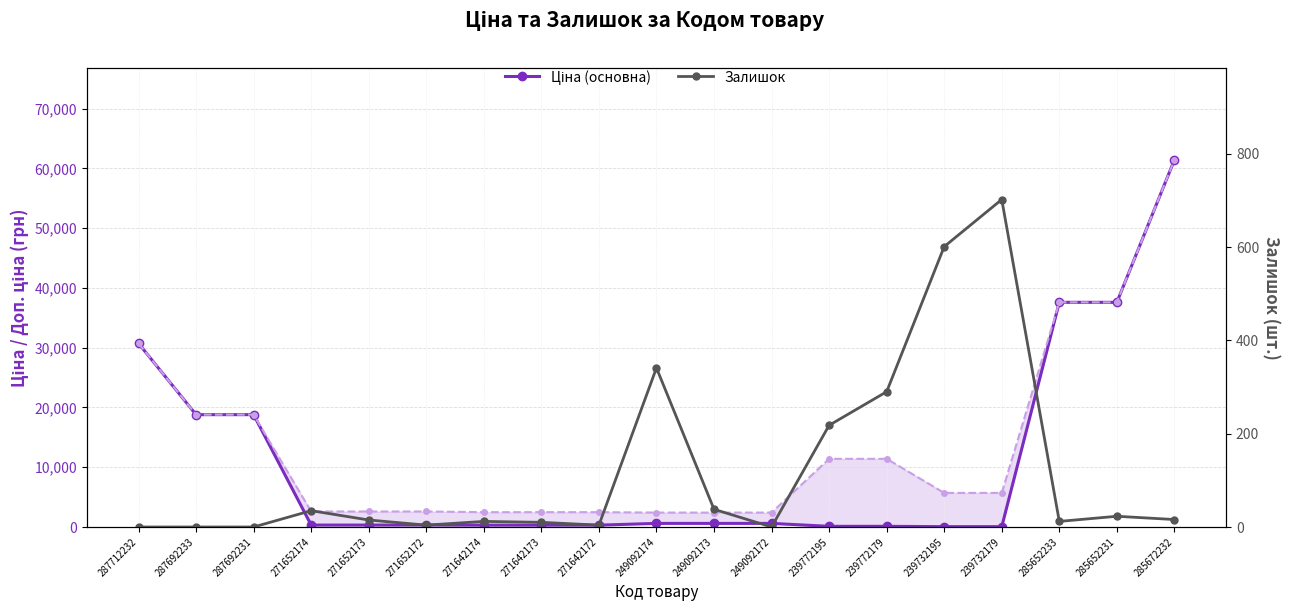

The Доп. ціна series shows 47561.6 at 287712232. True or false?

False